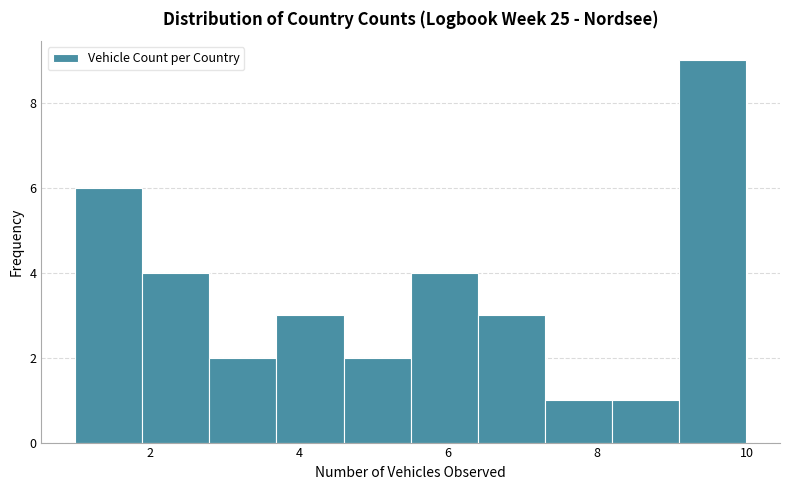

Reading left to right, transcribe this chart: for each bar, give the range it covers on the x-axis and its height. Neither the bar edges nor the heights are printed on the chart, so give them approximately, as read against the axes.

1.0 to 1.9: 6
1.9 to 2.8: 4
2.8 to 3.7: 2
3.7 to 4.6: 3
4.6 to 5.5: 2
5.5 to 6.4: 4
6.4 to 7.3: 3
7.3 to 8.2: 1
8.2 to 9.1: 1
9.1 to 10.0: 9